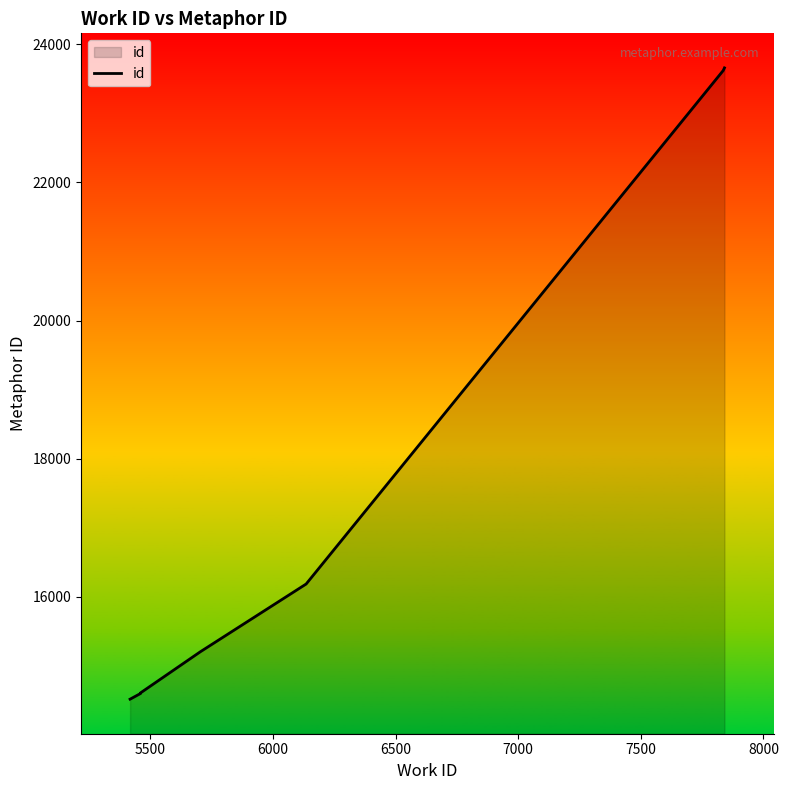

How many lines are shown in the chart?

1